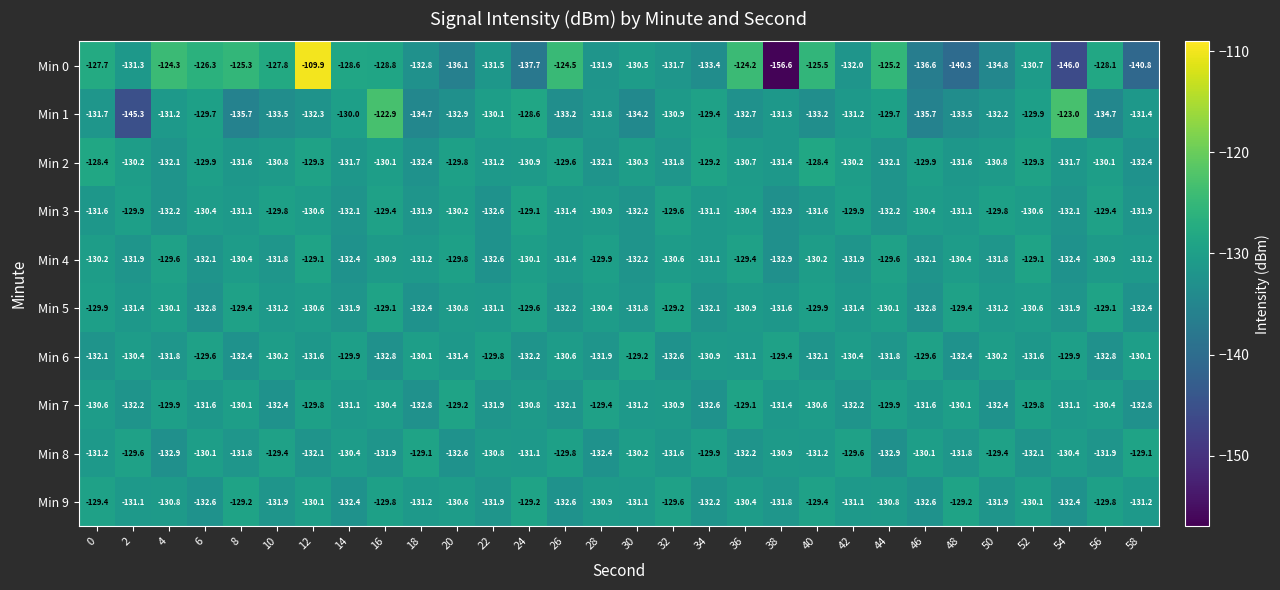

Which series changed the most between 24 and 42?

Min 0